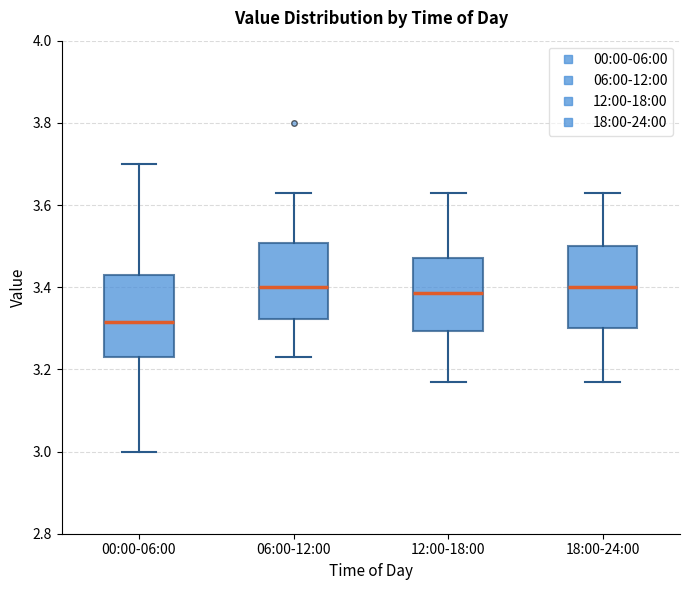

Reading left to right, transcribe this box plot: for each box, give where its median line is, the range the box spans, and where its two whiskers end, as read against the y-axis. The values are not printed on the chart, so give them approximately, as read against the axis.

00:00-06:00: median 3.32, box 3.24 to 3.44, whiskers 3.00 to 3.70
06:00-12:00: median 3.40, box 3.32 to 3.50, whiskers 3.24 to 3.64
12:00-18:00: median 3.38, box 3.30 to 3.48, whiskers 3.18 to 3.64
18:00-24:00: median 3.40, box 3.30 to 3.50, whiskers 3.18 to 3.64